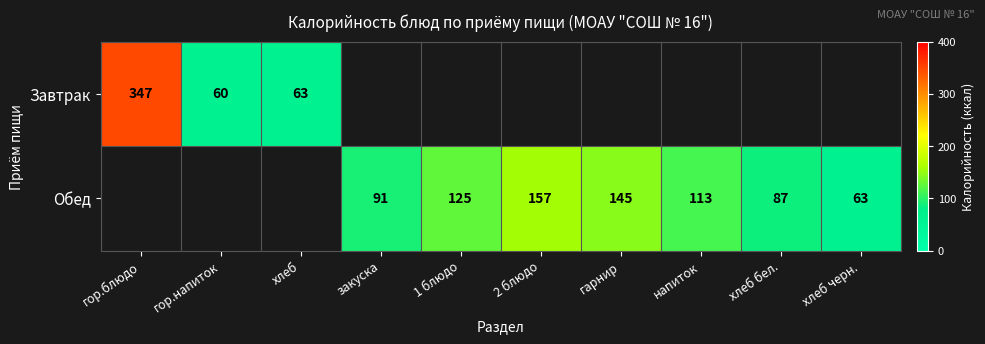

Is it true that Обед equals 182 at напиток?

False